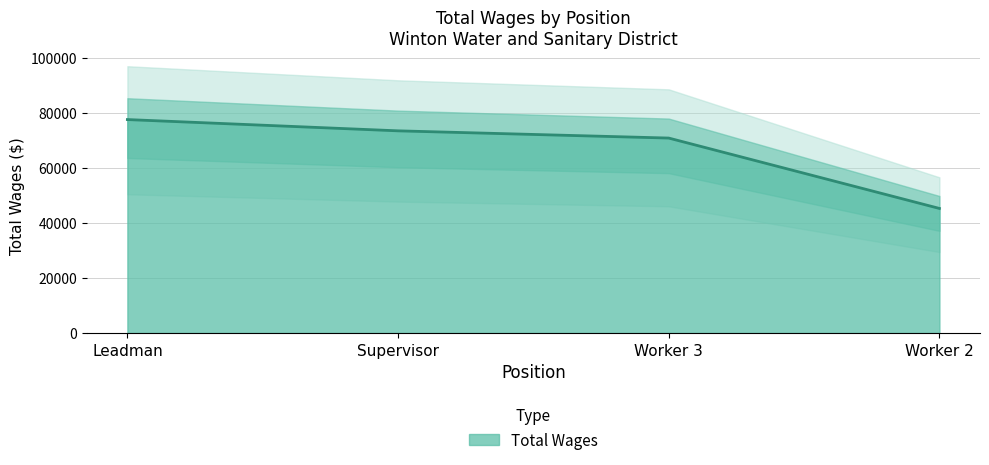

Count the number of categories in the chart.

4